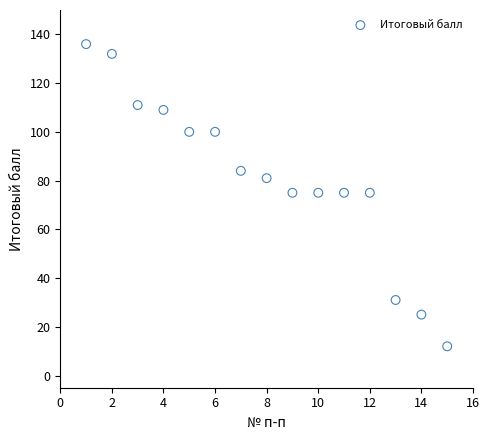

What is the range of Y values (max minus min)?

124